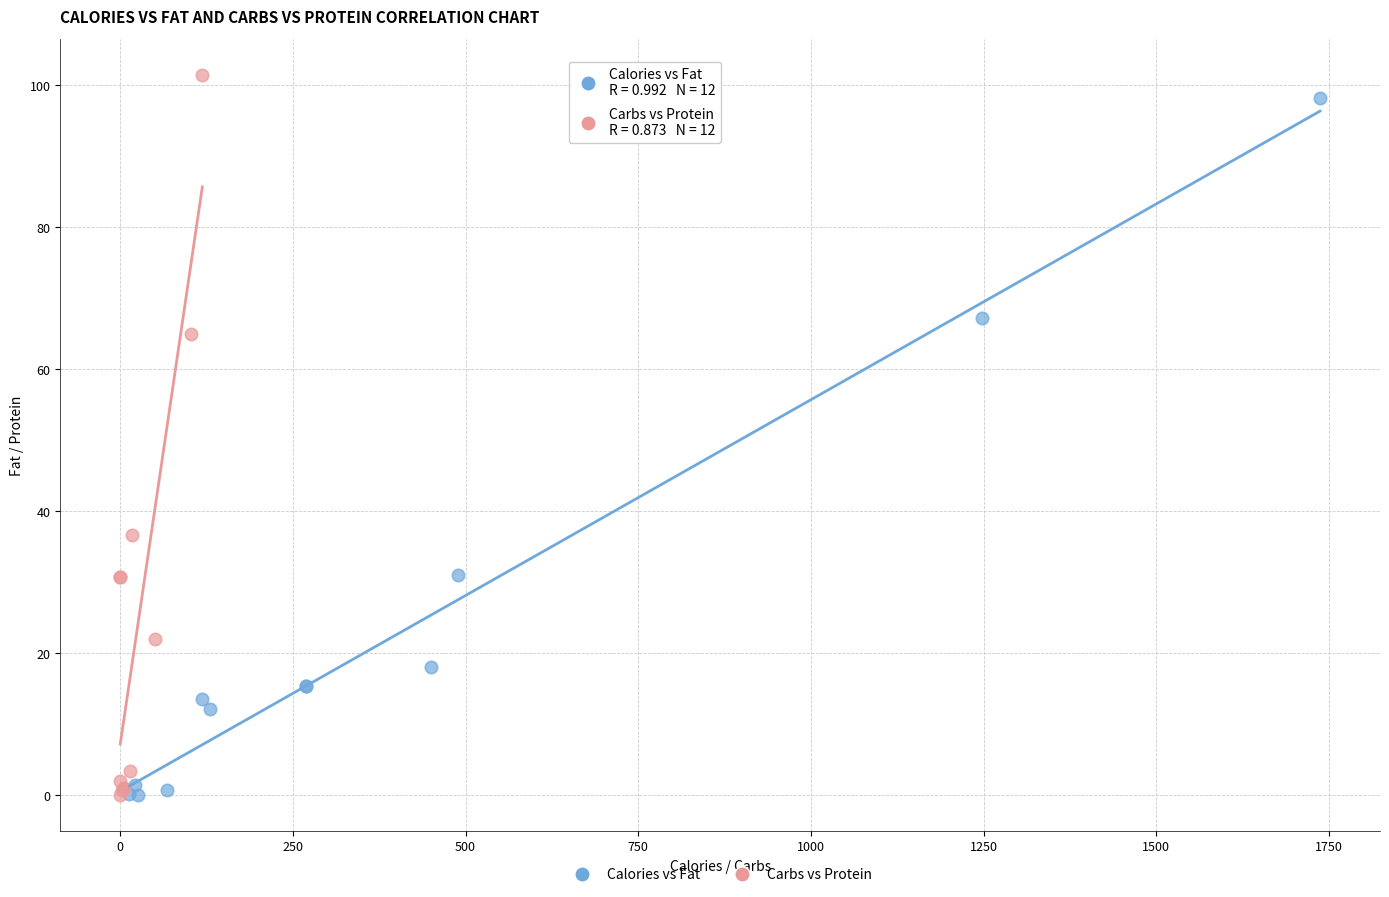

Which series has the widest spread of Y values?

Carbs vs Protein